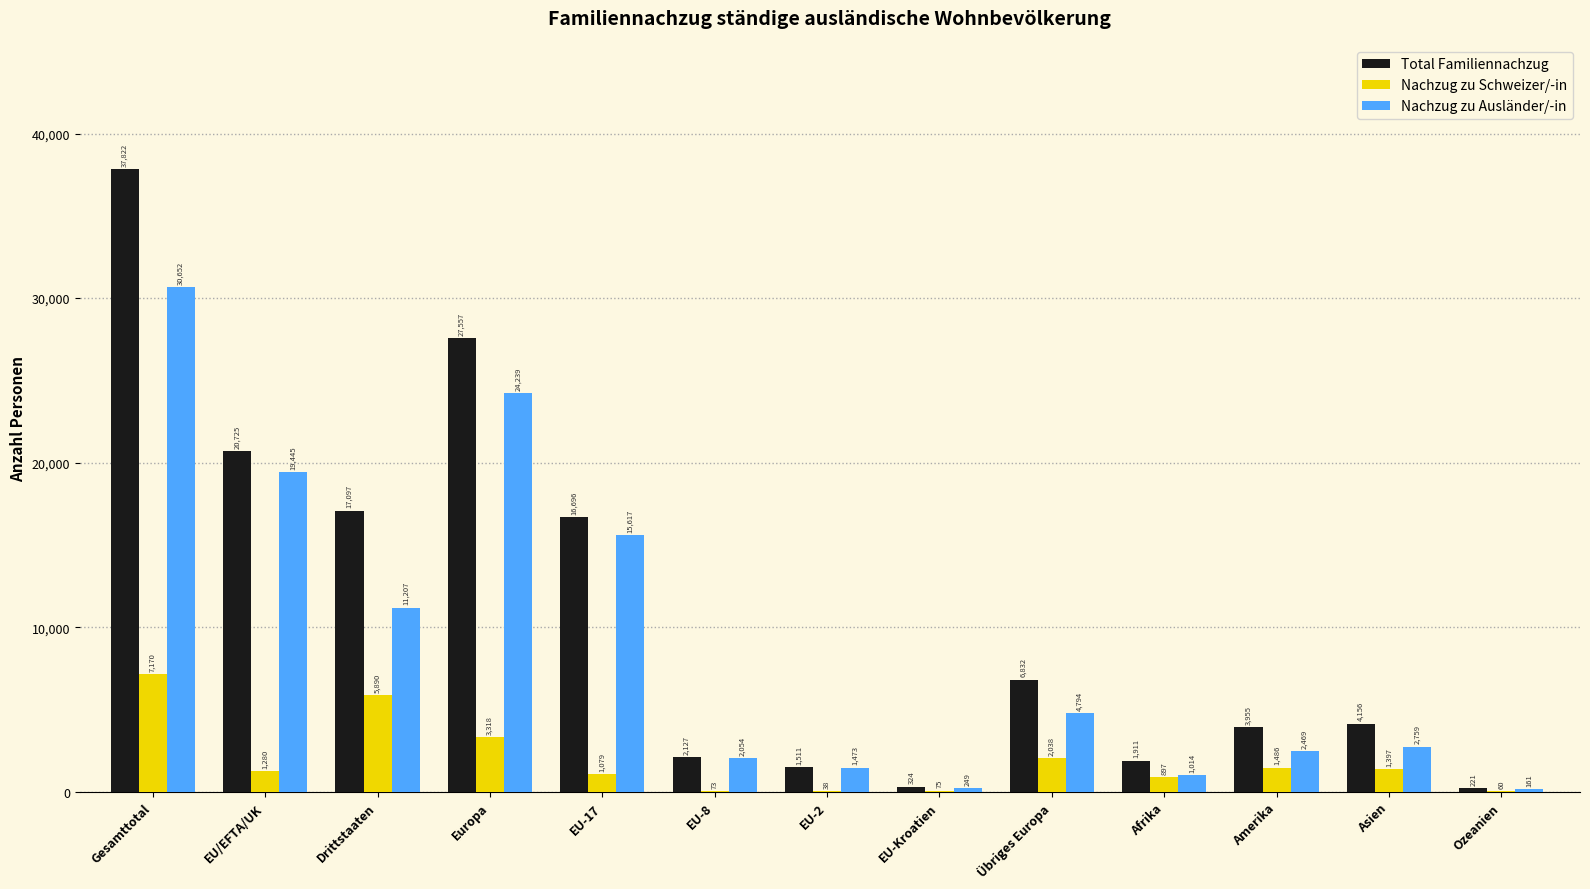

Which series has the largest total across all categories?

Total Familiennachzug